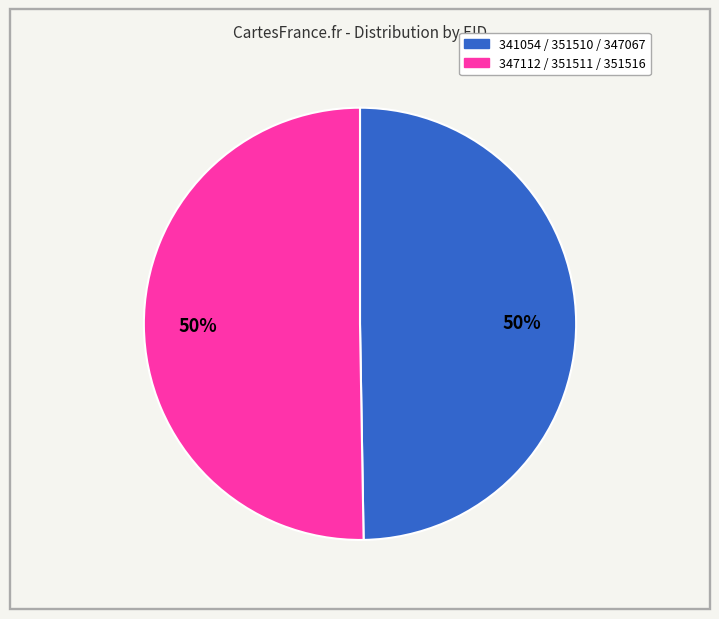

To the nearest percent, what is the average slice percentage?

50%